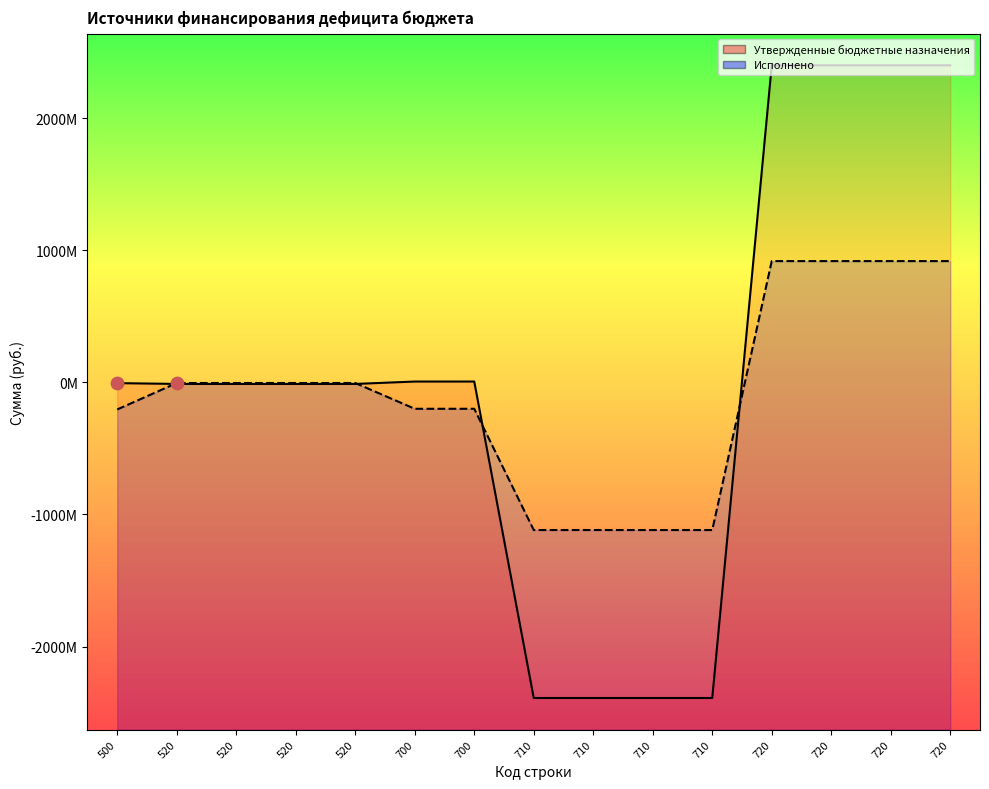

What is the total value across all series at 520?

-17000000.0